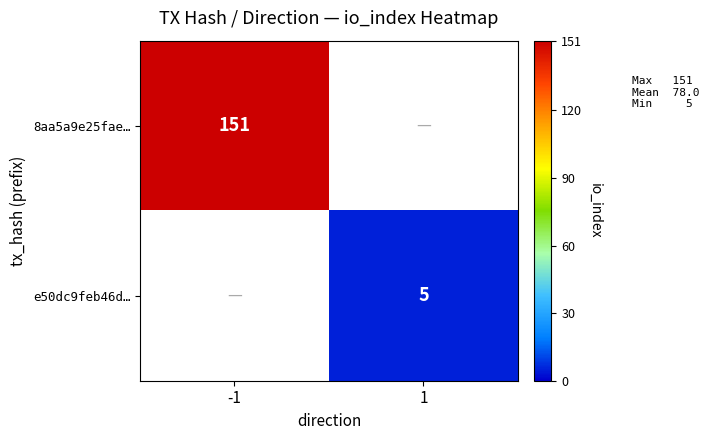

At how many categories does at least one series exceed 60?

1